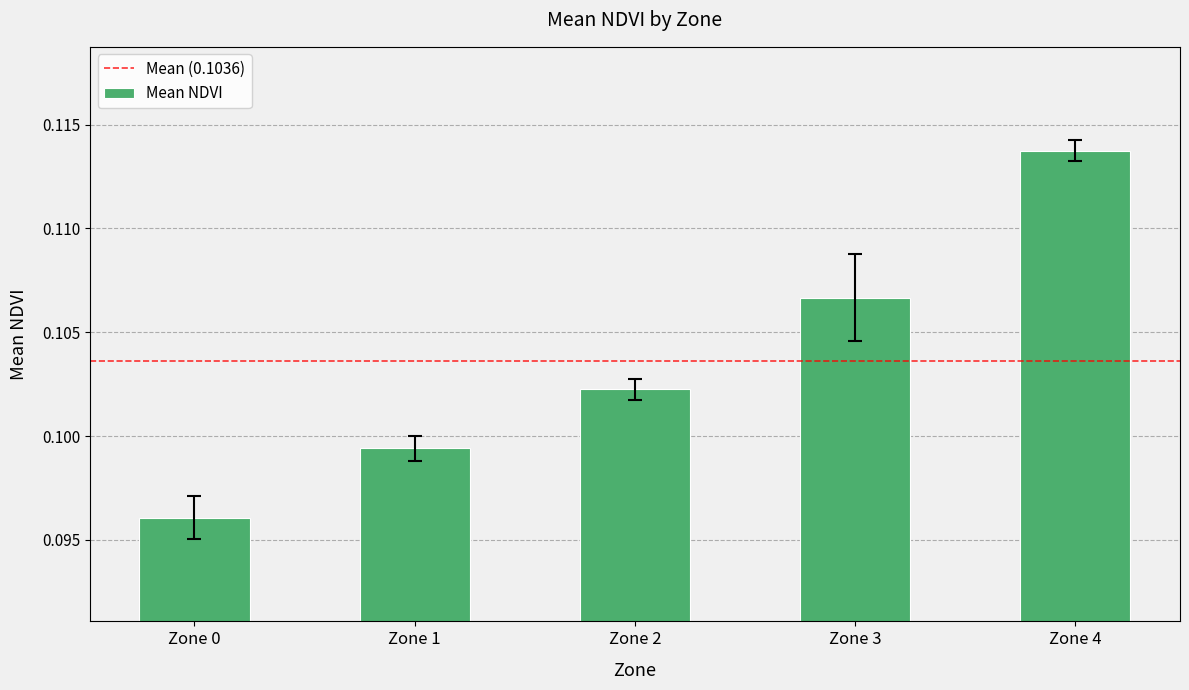

How many values are between 0 and 1?

5